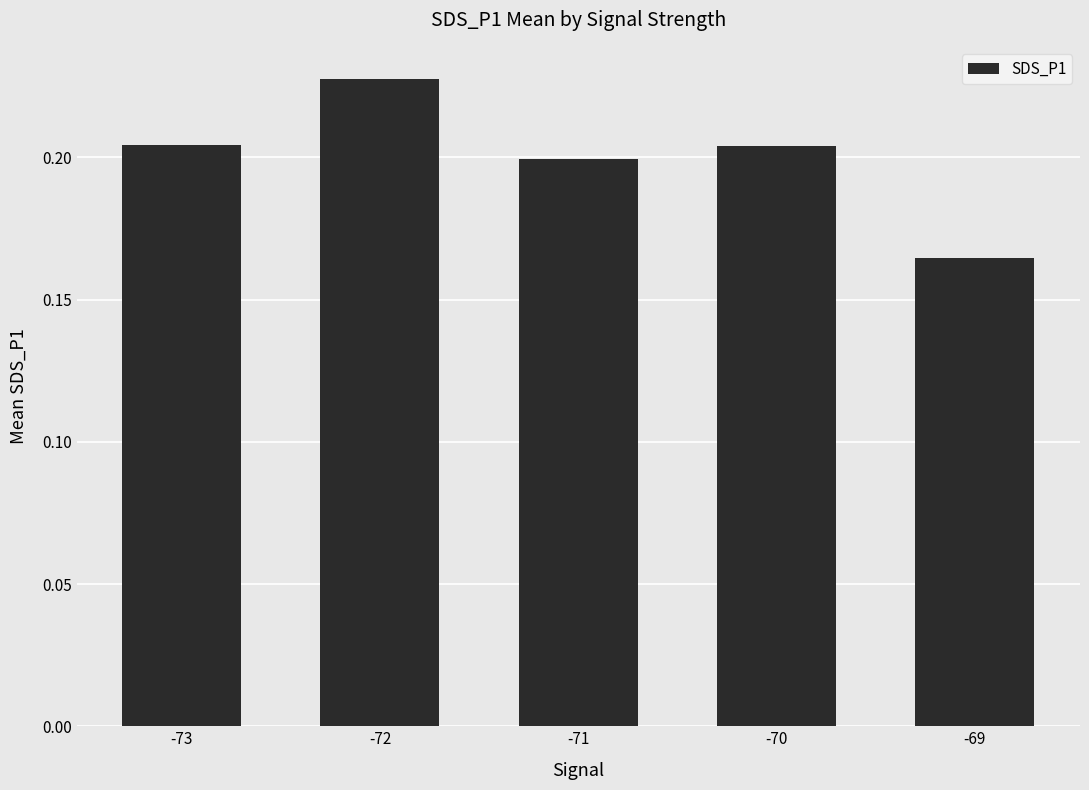

Count the values in the range 0 to 1.

5